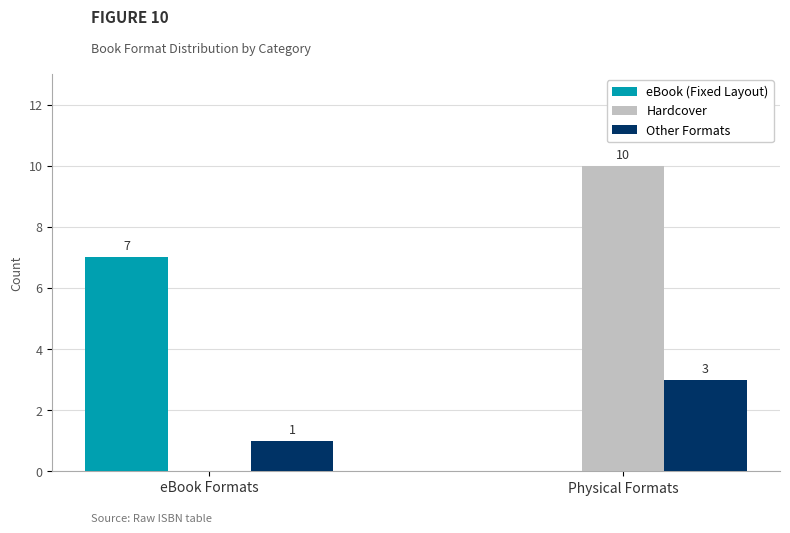

How many distinct data groups are displayed?

3